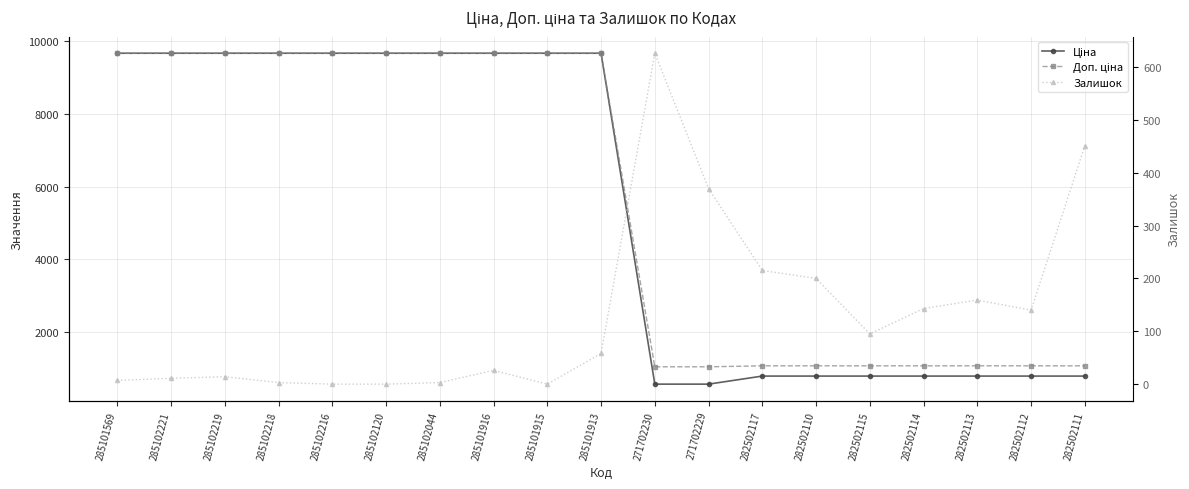

What is the difference between the highest and lowest values at 285101569?

9657.7